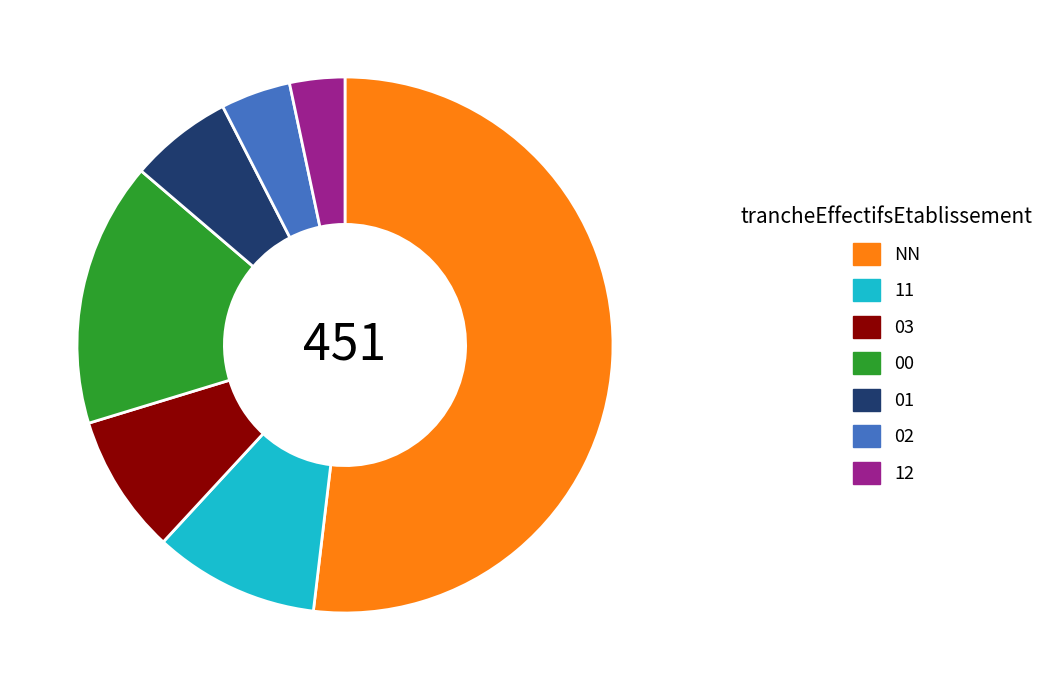

Count the number of slices in the pie.

7